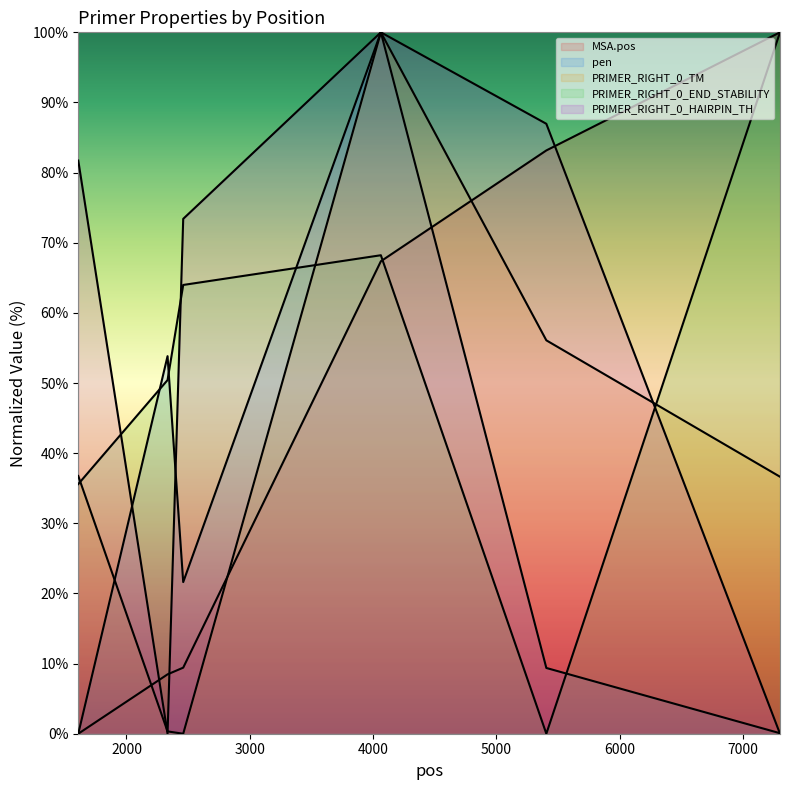

At which category does the chart reach its peak across all series?

7300